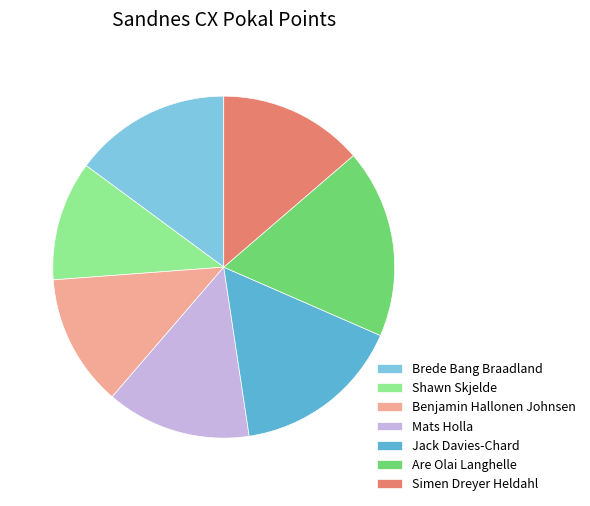

What is the ratio of the value at Mats Holla to the value at Are Olai Langhelle?

0.8